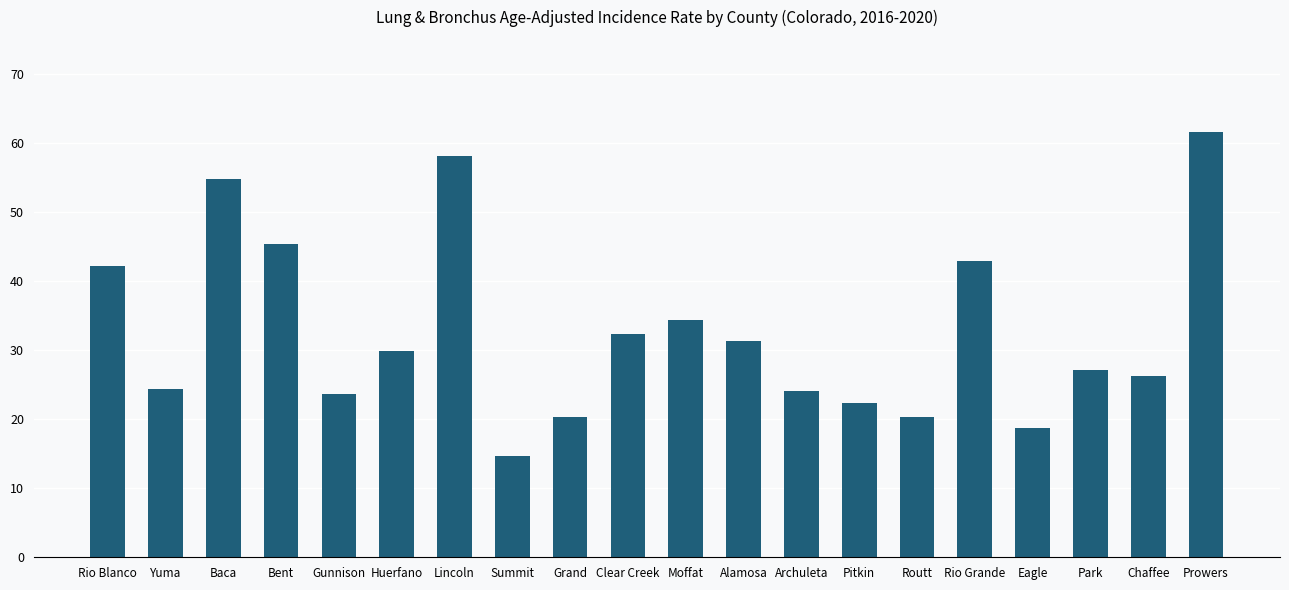

What is the sum of the values at Archuleta and Prowers?

85.8